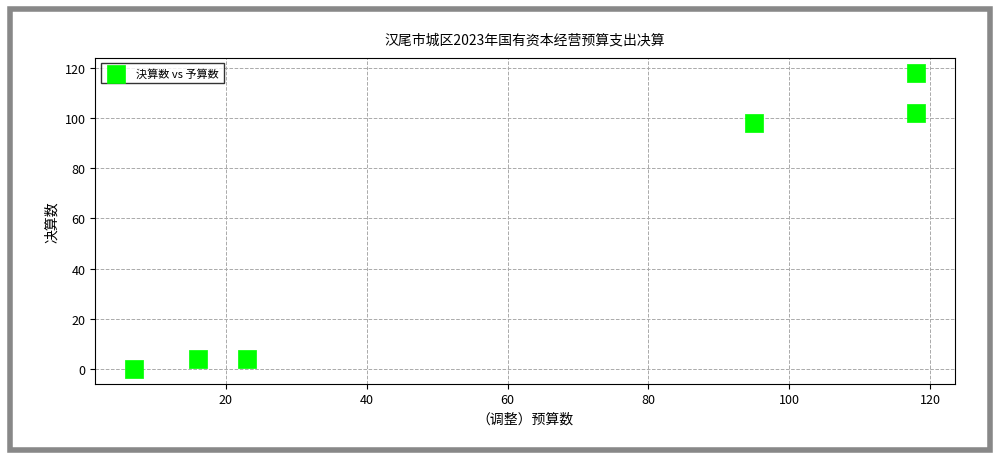

What is the average X value?

63